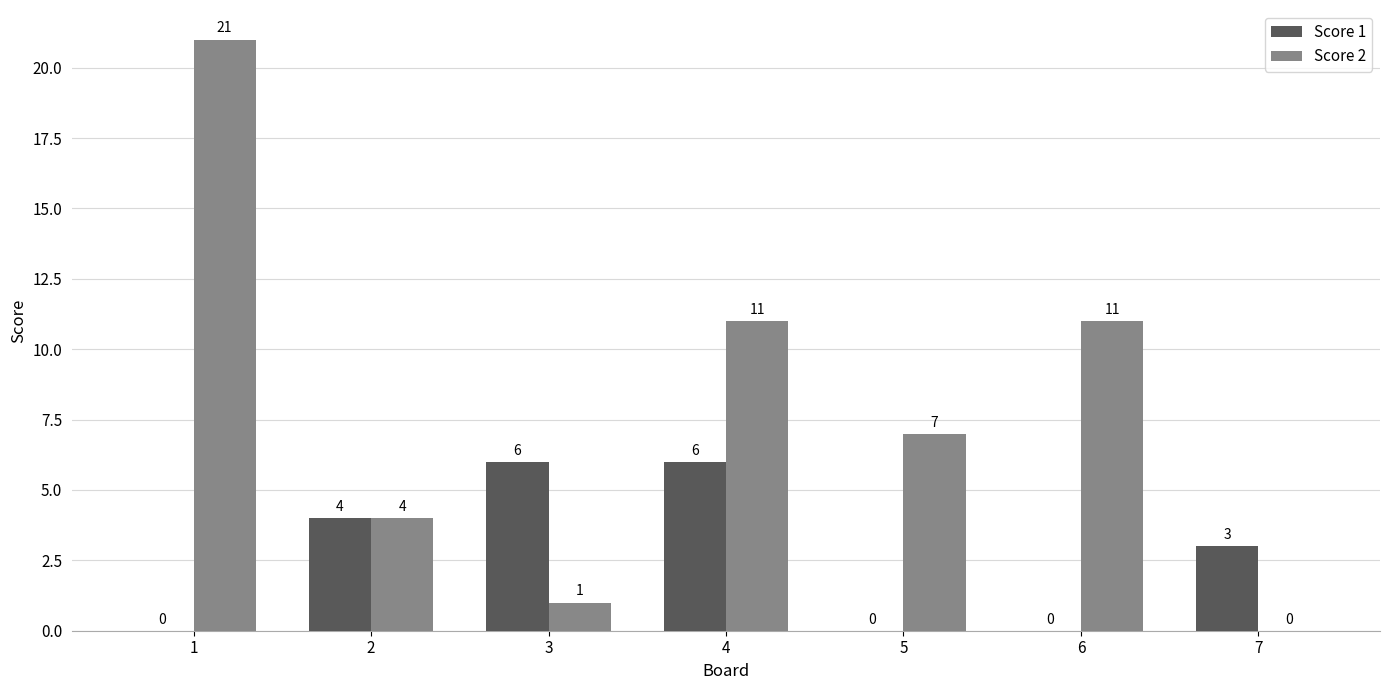

What is the maximum value for Score 1?

6